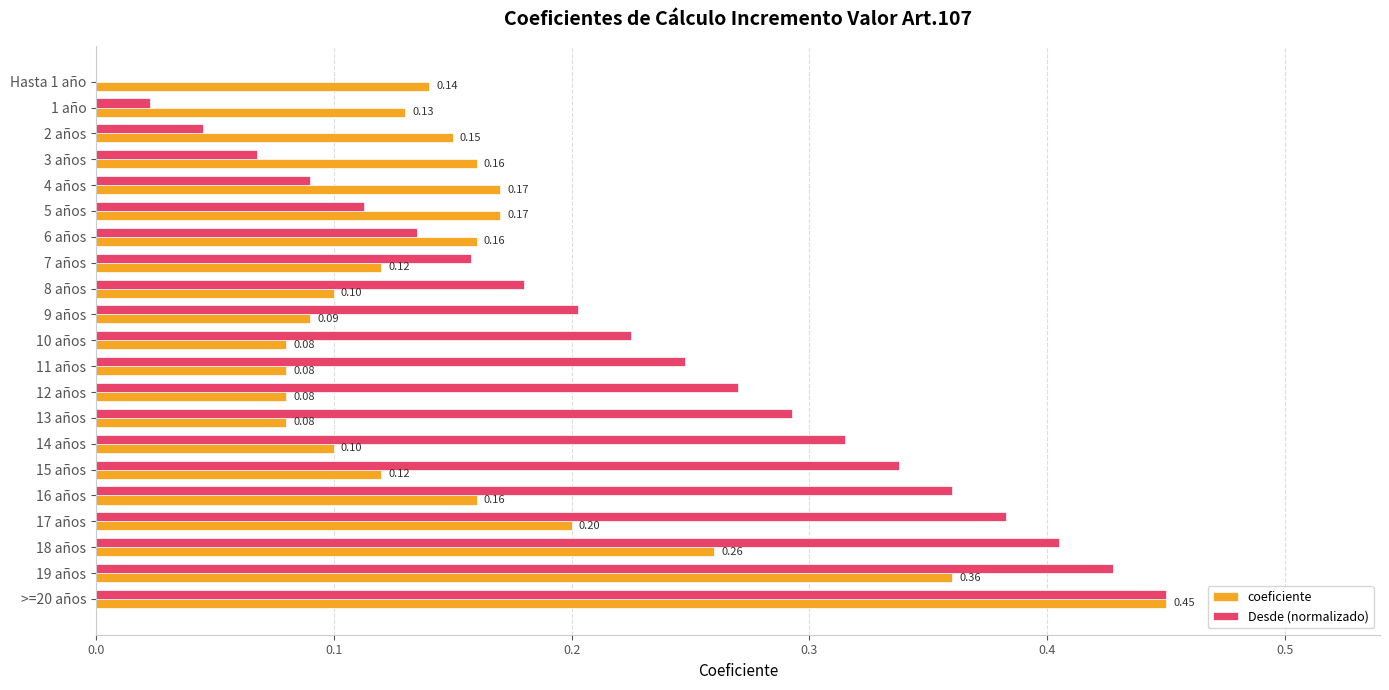

What are all the series names shown in the legend?

coeficiente, Desde (normalizado)